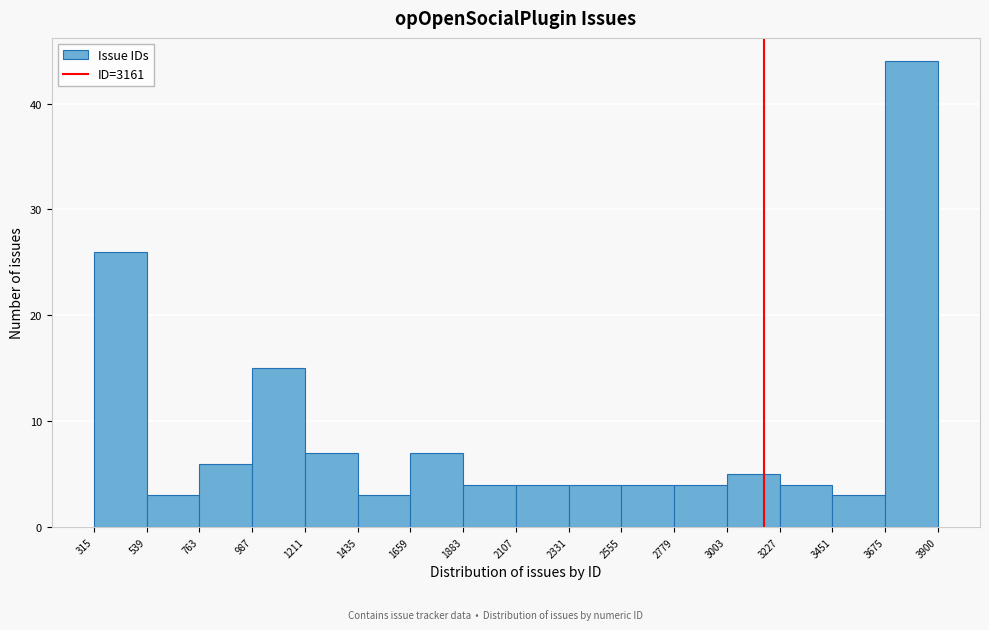

Reading left to right, list every bar in this chart as the range it spans on the x-axis followed by its height. The values are not printed on the chart, so give them approximately, as read against the axis.

315 to 539: 26
539 to 763: 3
763 to 987: 6
987 to 1211: 15
1211 to 1435: 7
1435 to 1659: 3
1659 to 1883: 7
1883 to 2107: 4
2107 to 2331: 4
2331 to 2555: 4
2555 to 2779: 4
2779 to 3003: 4
3003 to 3227: 5
3227 to 3451: 4
3451 to 3675: 3
3675 to 3900: 44